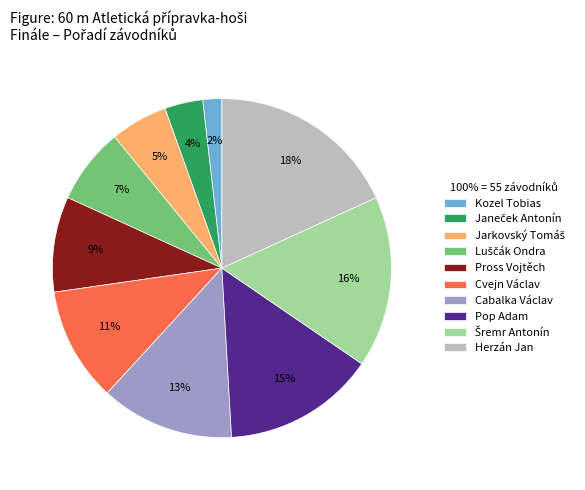

Which slice is the smallest?

Kozel Tobias